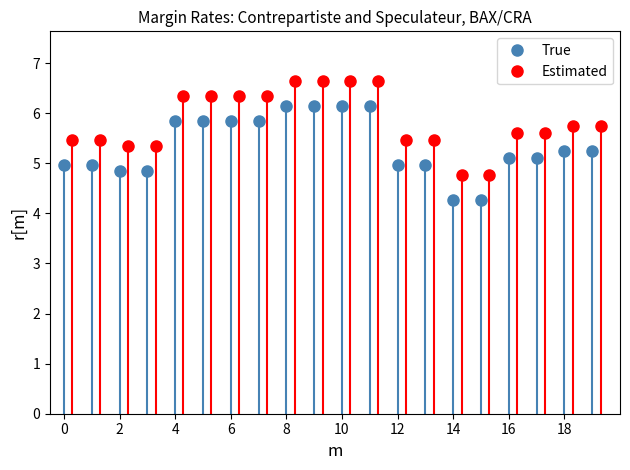

Count the Estimated values in the range 5 to 6.

10